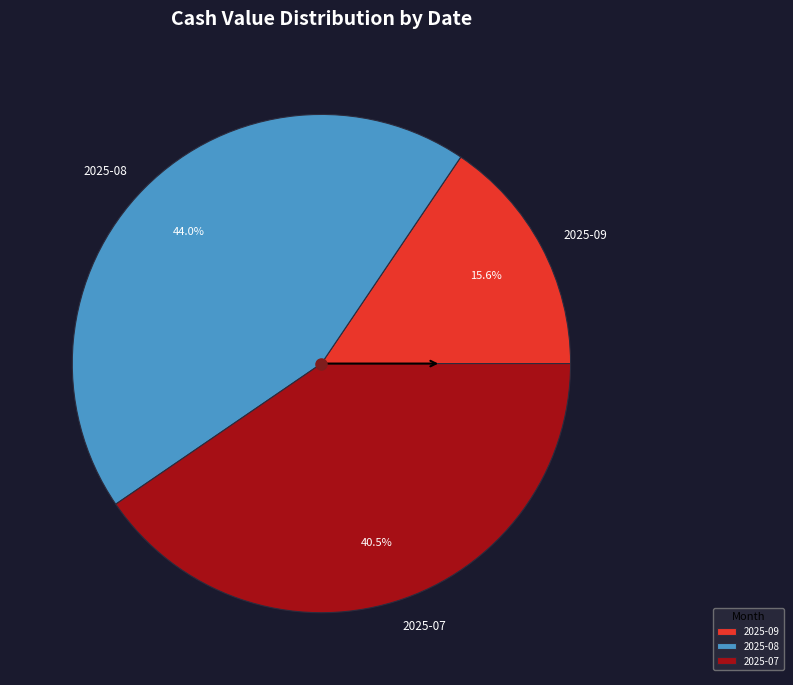

How many slices are in this pie chart?

3